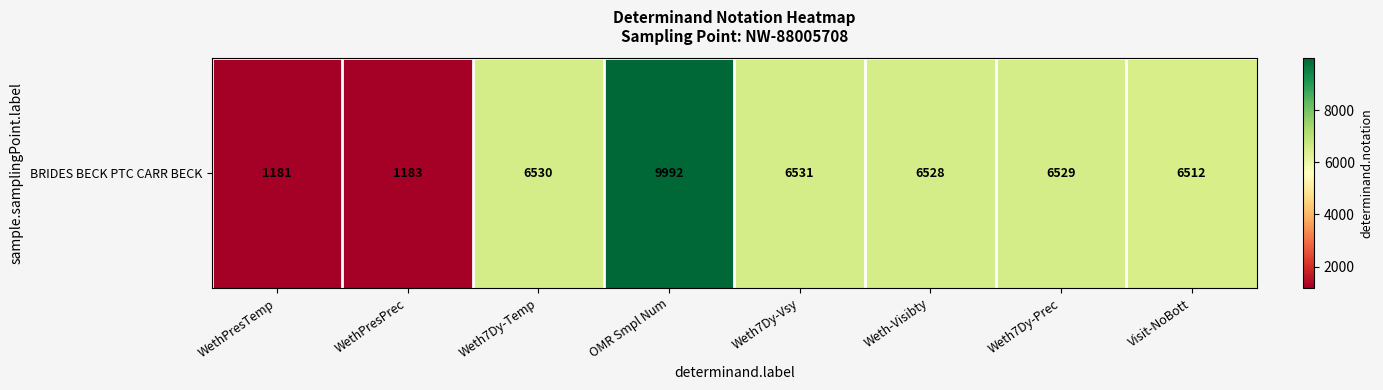

What is the difference between the maximum and second lowest values?

8809